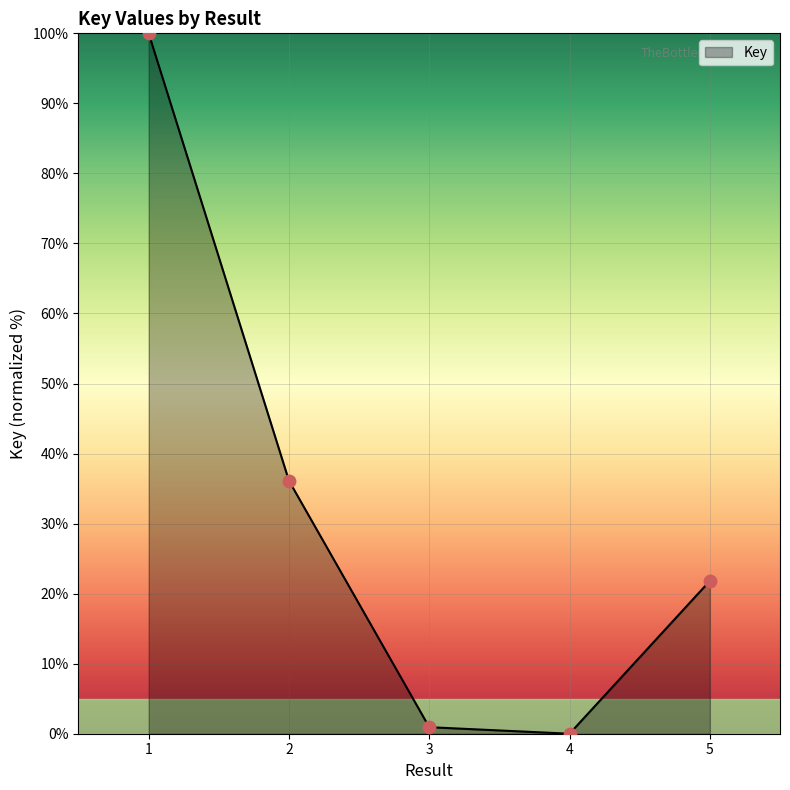

Between 2 and 3, which is larger?

2